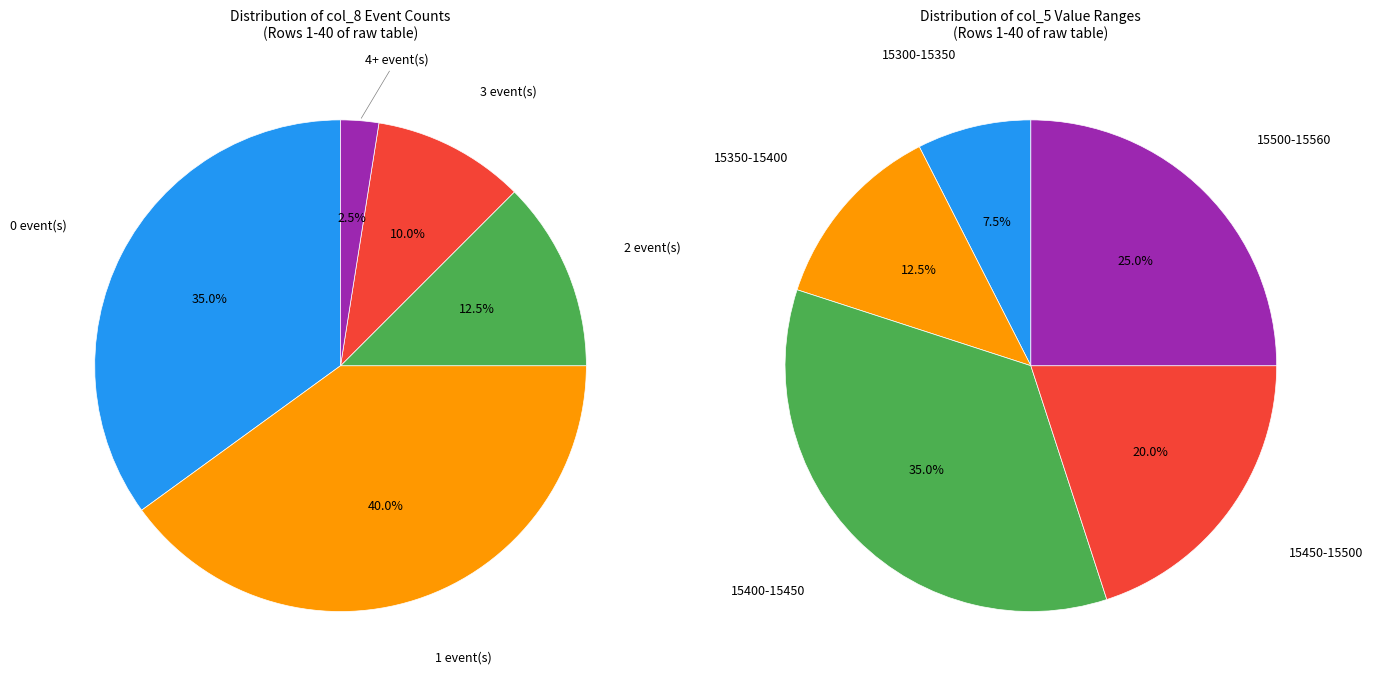

True or false: 20 accounts for 1% of the total.

False